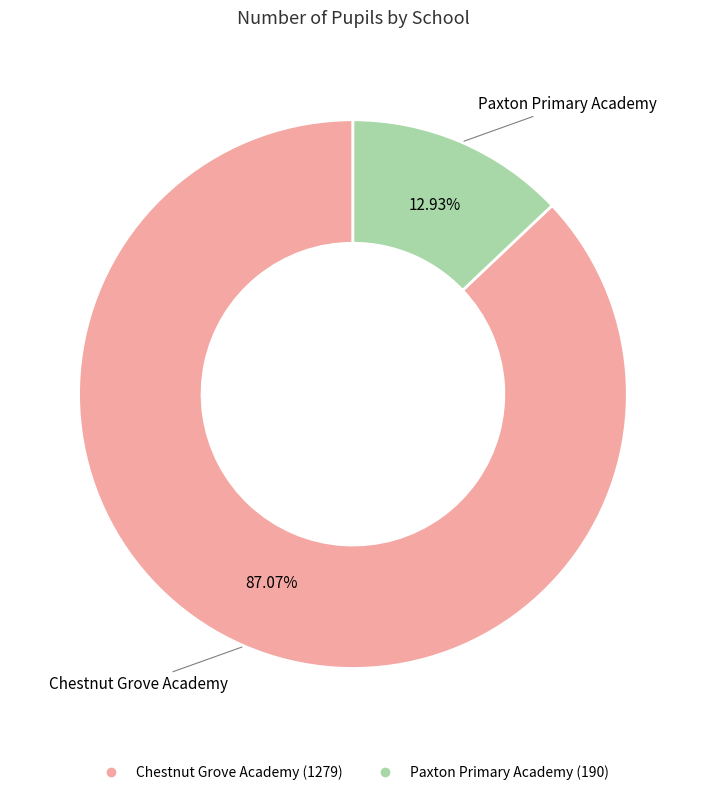

The Paxton Primary Academy slice represents 3% of the pie. True or false?

False